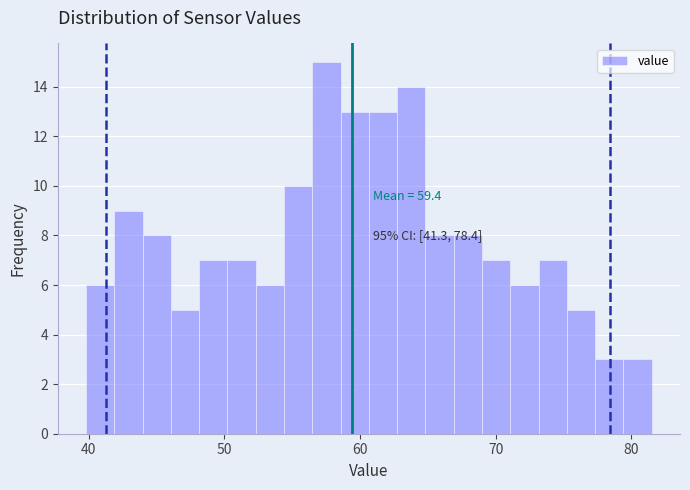

Around what value on the x-axis is the tallest bar? Give the approximate position of its centre, as read against the axis.

58